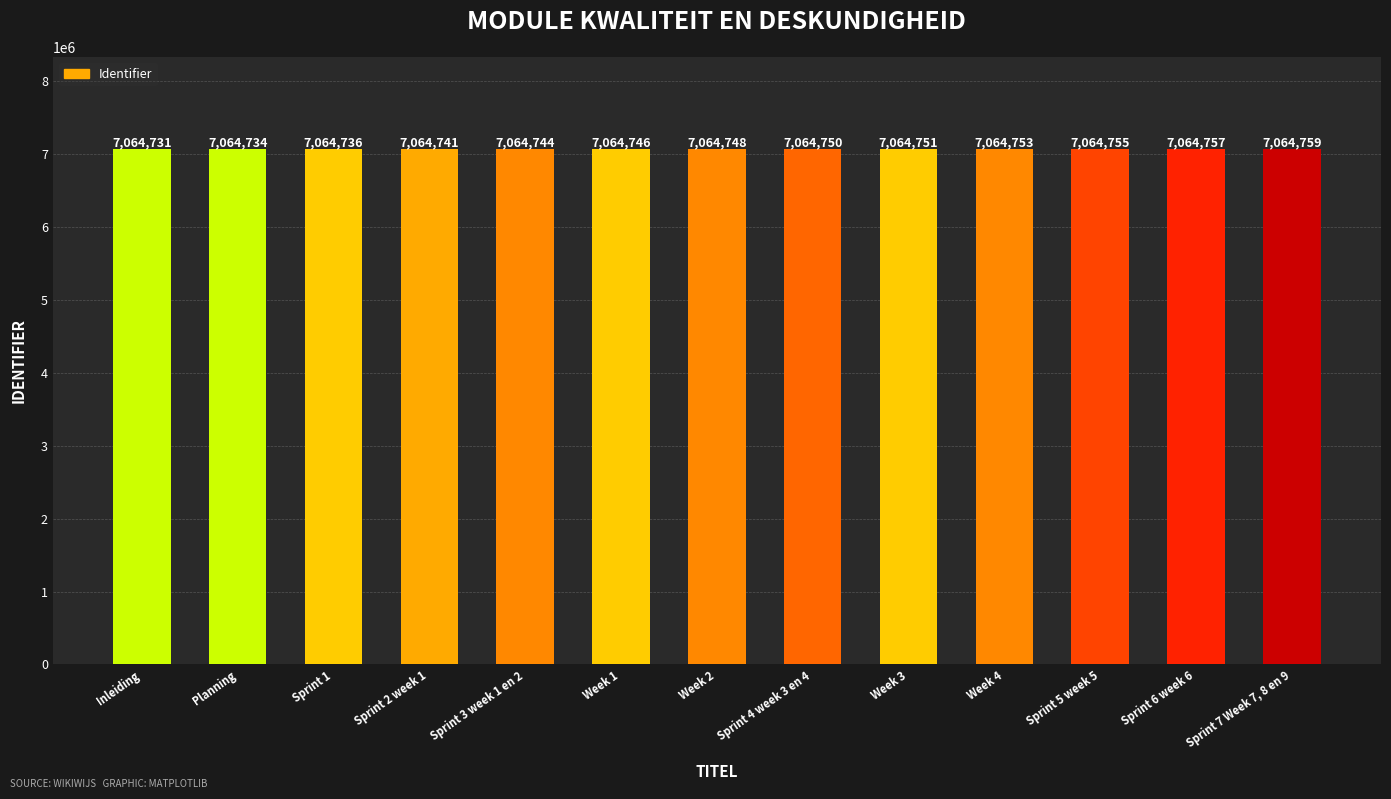

What is the maximum value shown in the chart?

7064759